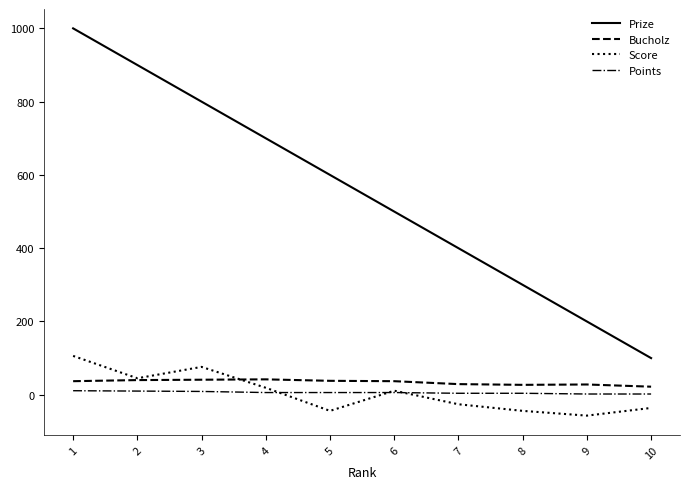

Which category has the highest value across all series?

1